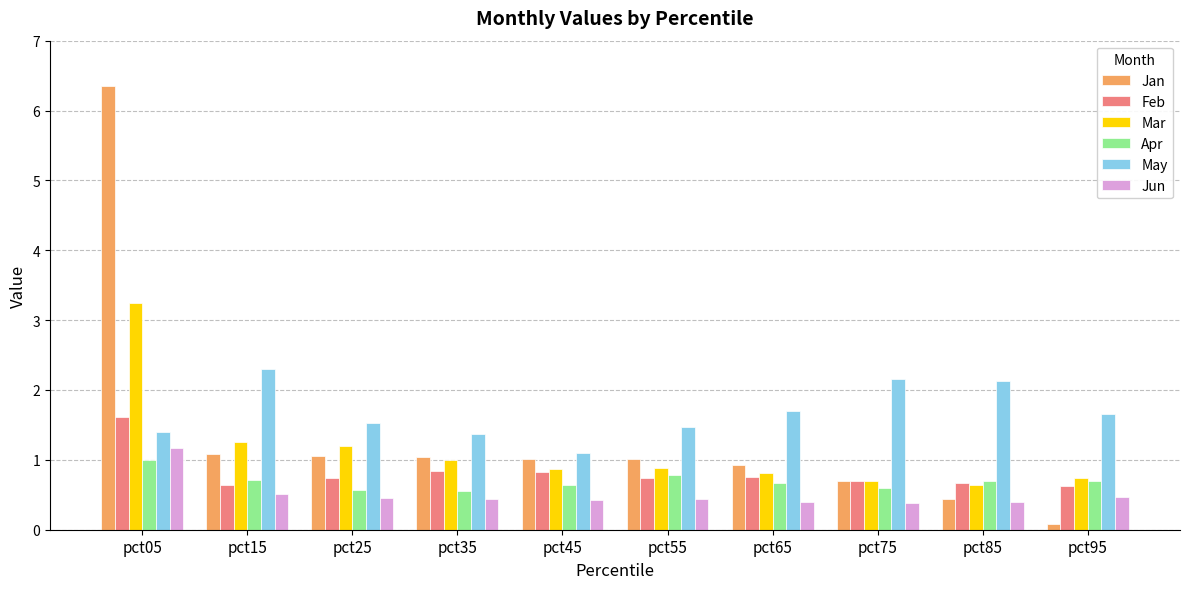

What are all the series names shown in the legend?

Jan, Feb, Mar, Apr, May, Jun